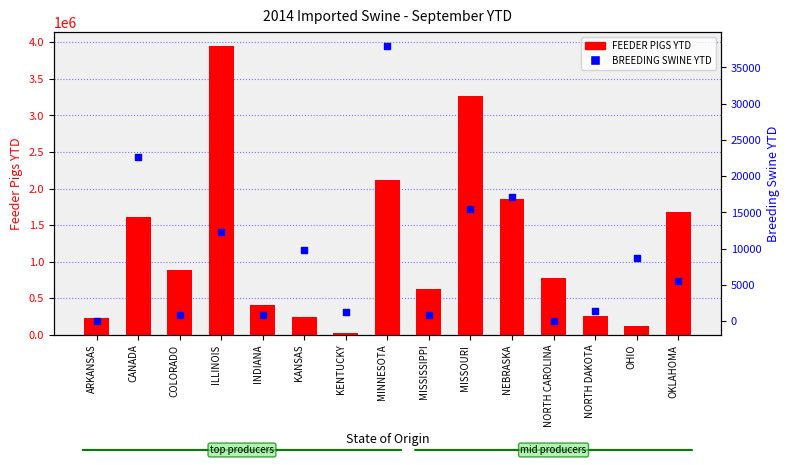

Which series has the largest total across all categories?

FEEDER PIGS YTD